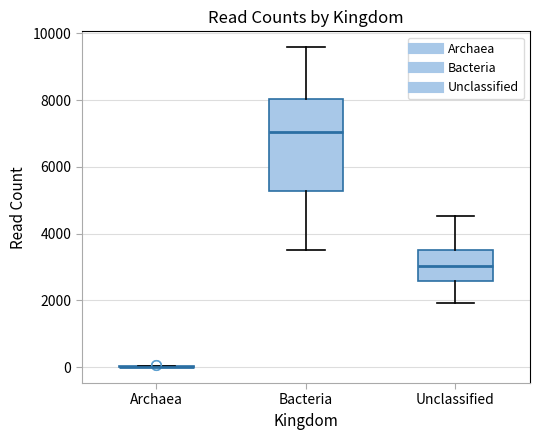

Comparing the boxes themselves (not the whiskers), which one is the tallest?

Bacteria